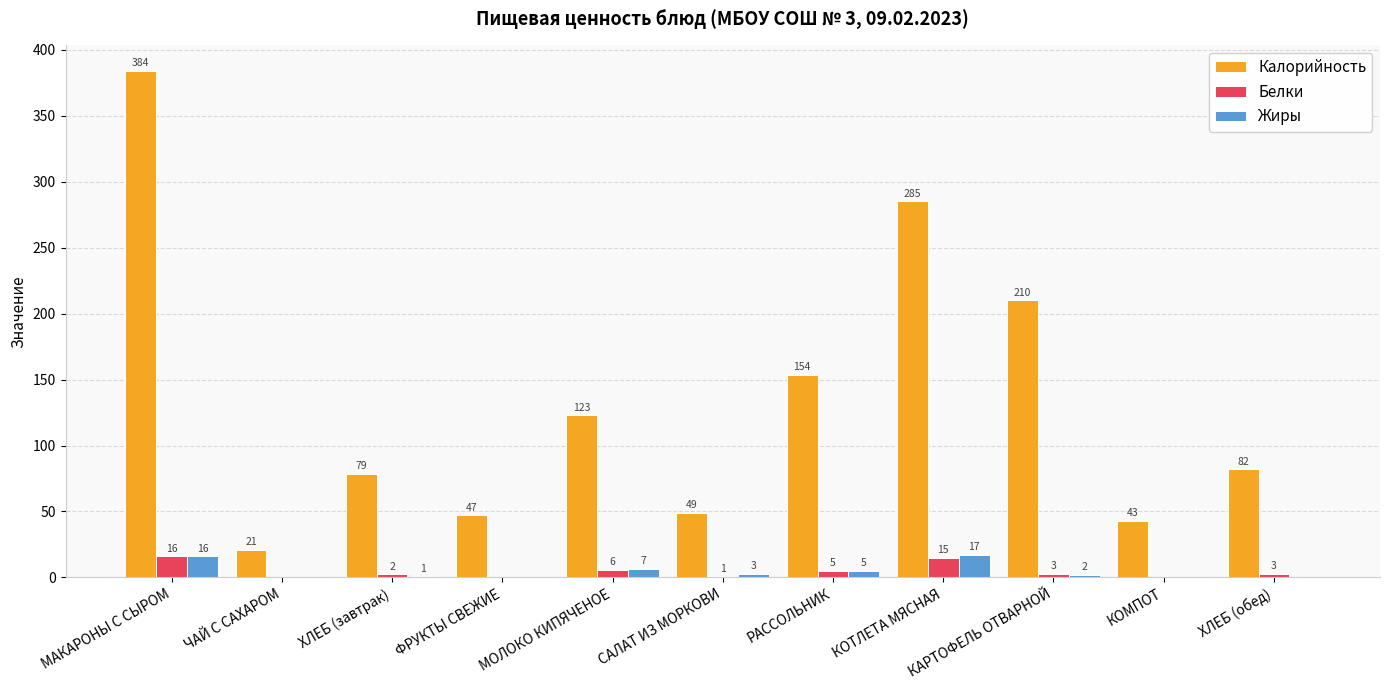

Is the value of Жиры at ХЛЕБ (завтрак) greater than the value of Белки at ЧАЙ С САХАРОМ?

Yes